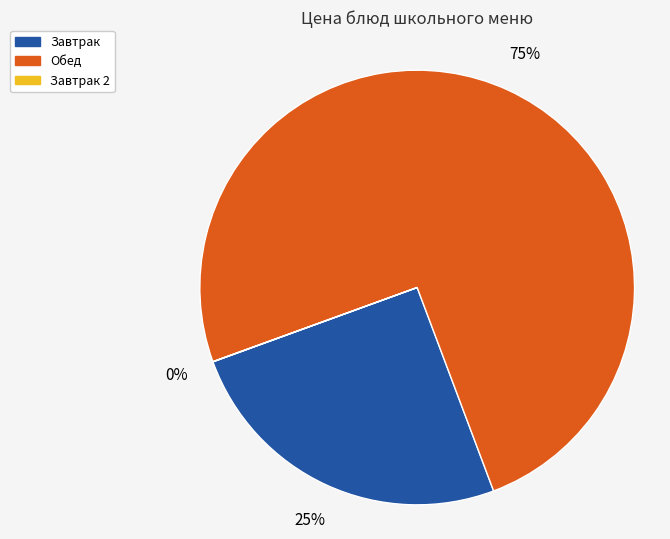

To the nearest percent, what is the average slice percentage?

33%